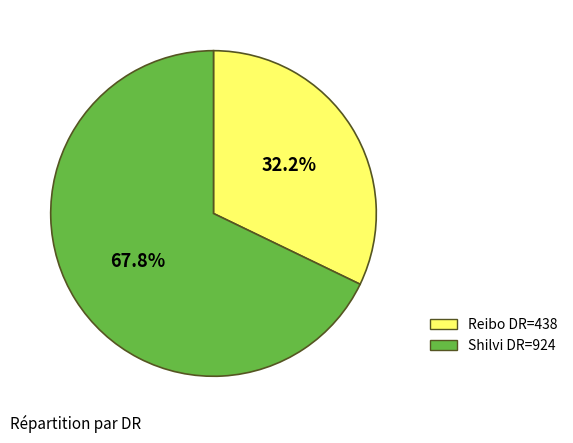

To the nearest percent, what is the average slice percentage?

50%